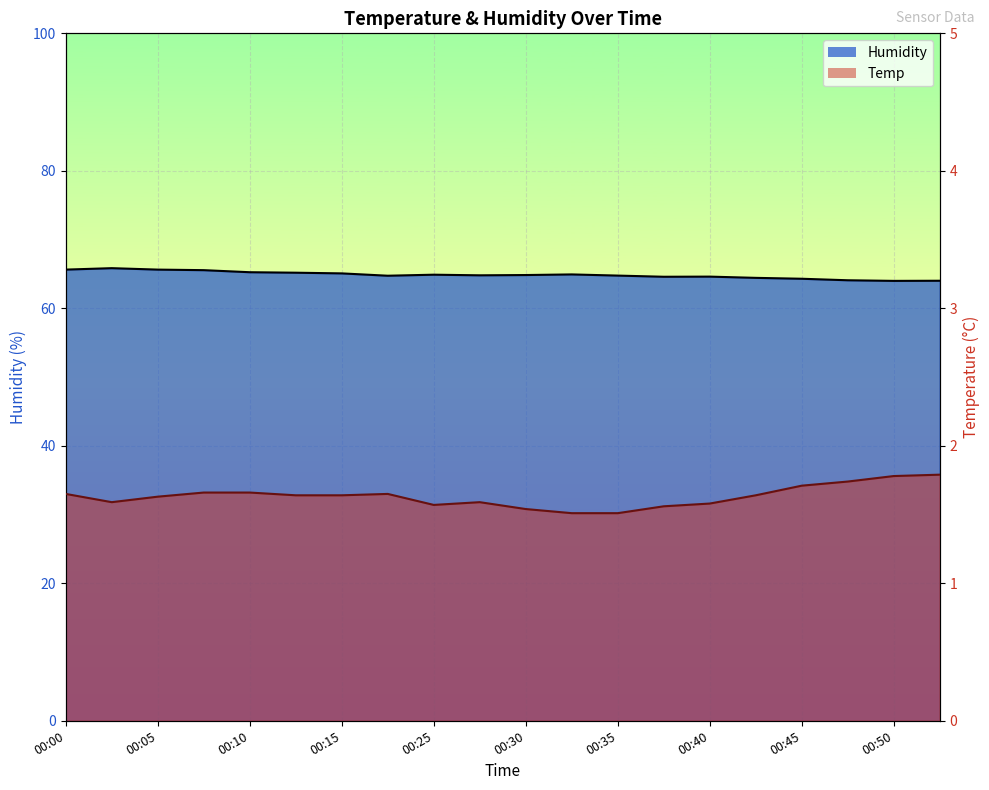

How many lines are shown in the chart?

2